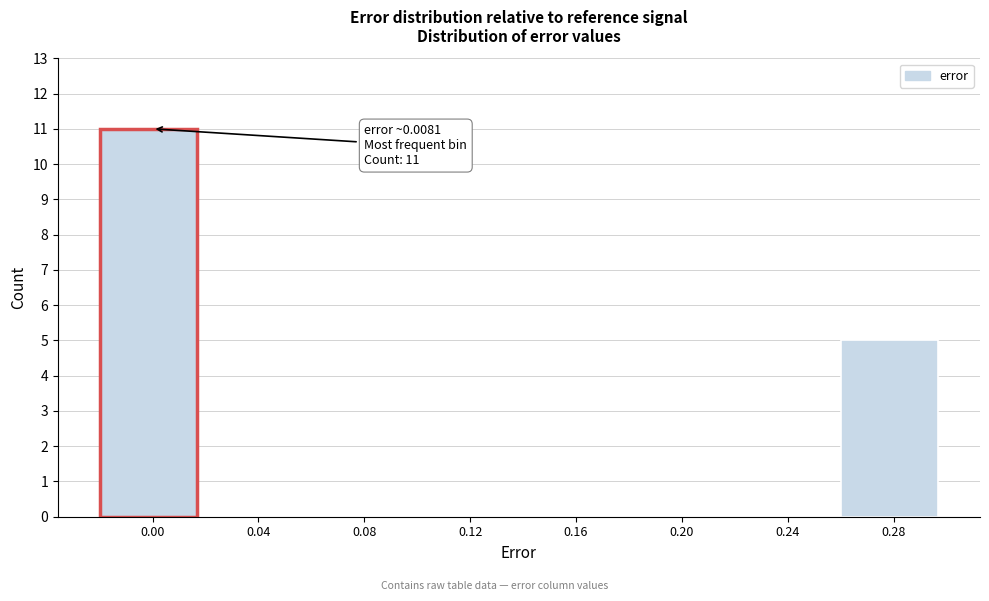

Reading left to right, extract all data points from this chart.

0.00=11	0.04=0	0.08=0	0.12=0	0.16=0	0.20=0	0.24=0	0.28=5